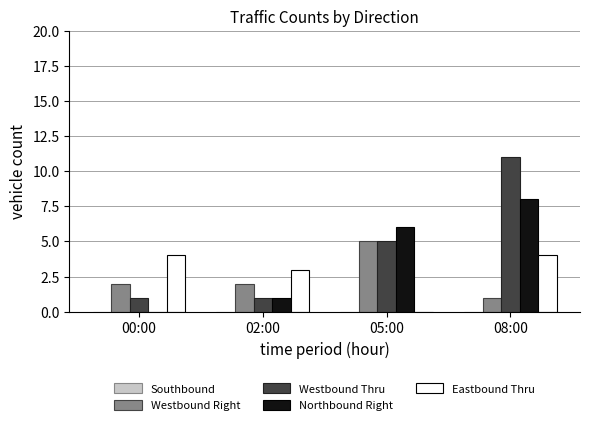

Which series changed the most between 05:00 and 08:00?

Westbound Thru